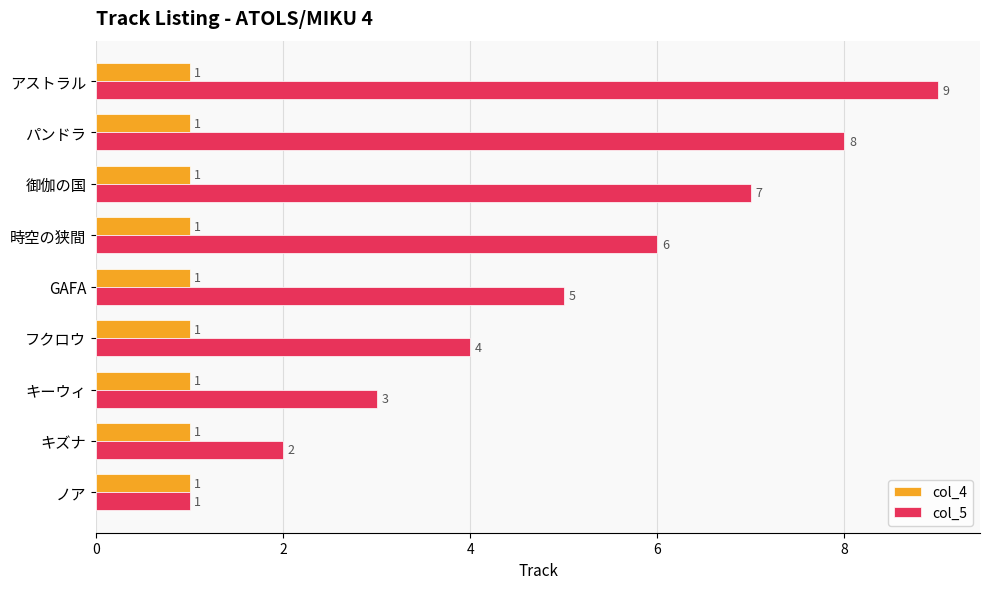

The col_4 series shows 1 at フクロウ. True or false?

True